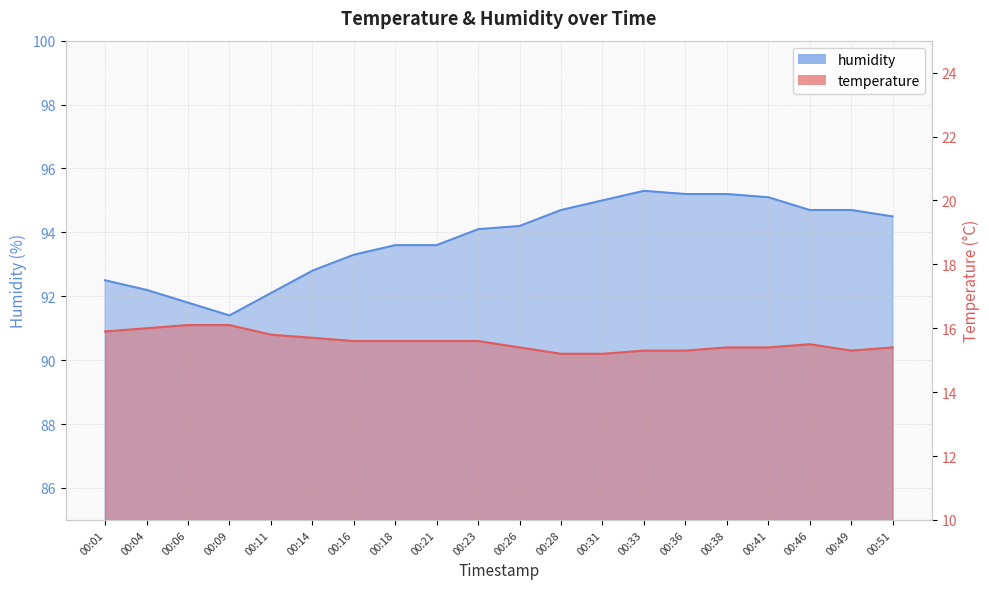

Which category has the lowest value across all series?

00:28